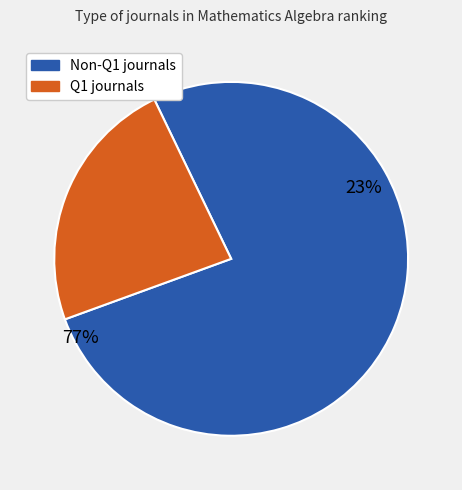

How many slices are in this pie chart?

2